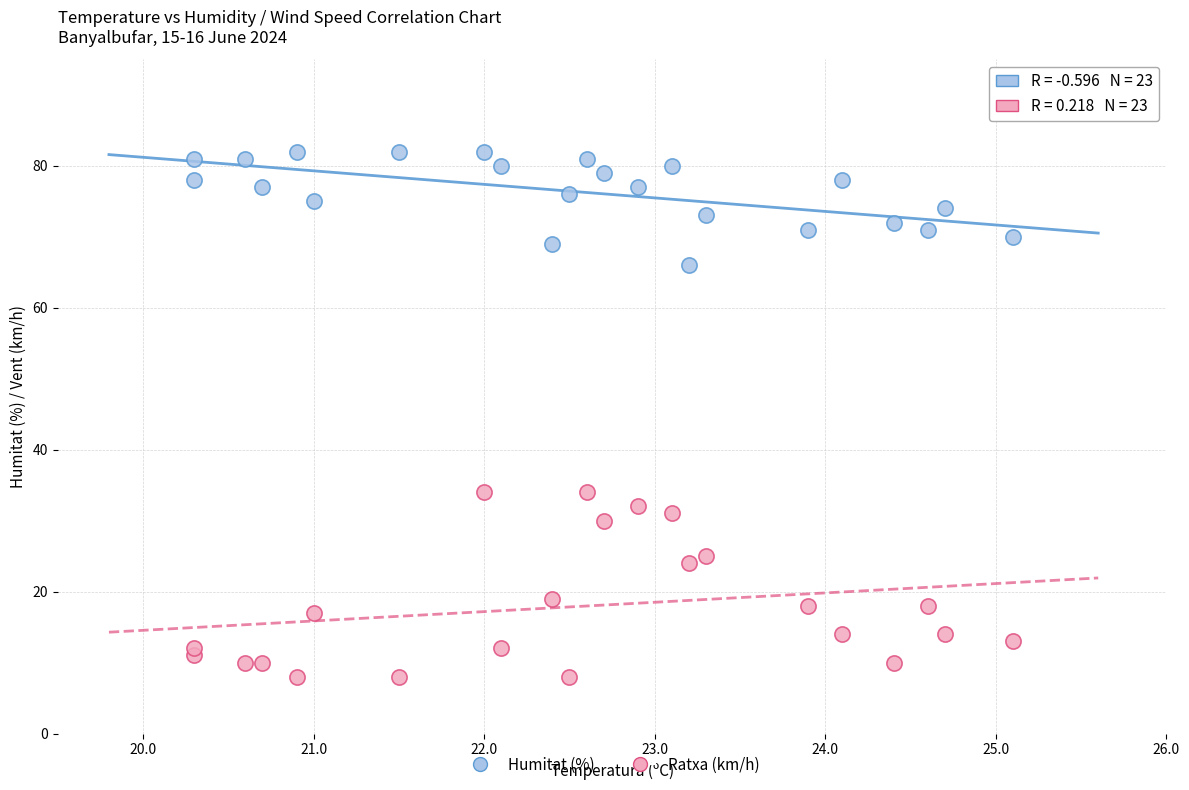

Which series contains the lowest Y value?

Ratxa (km/h)